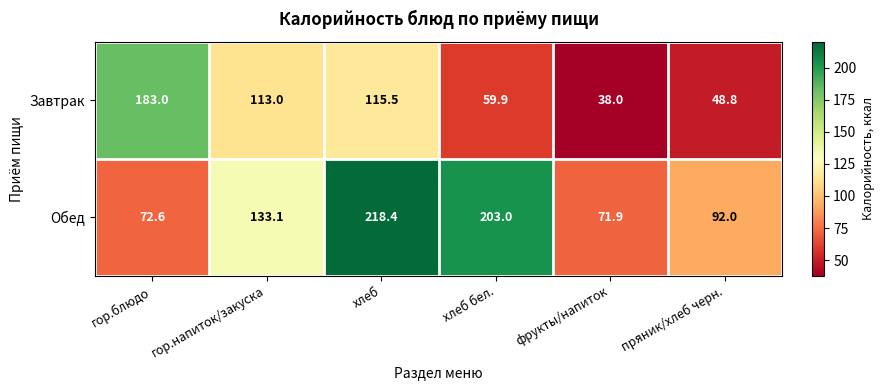

Read the Завтрак value at хлеб бел..

59.9